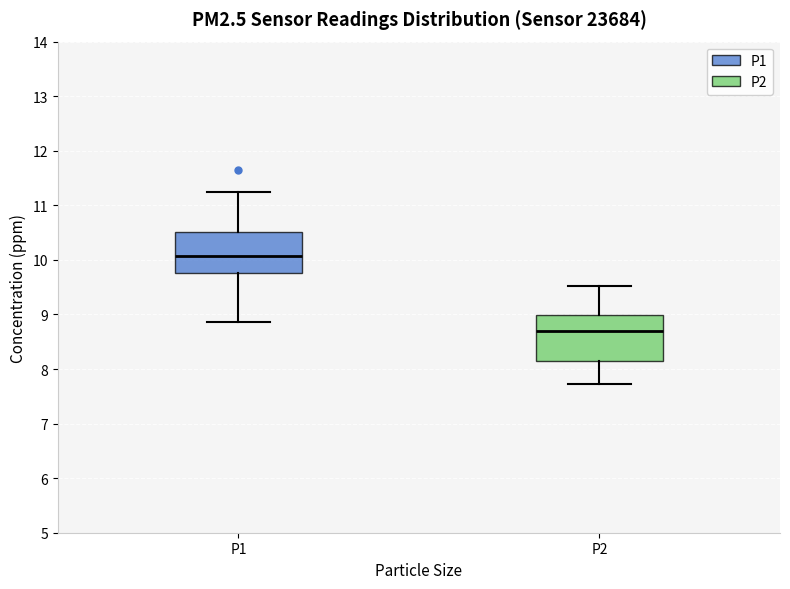

Reading left to right, read every box against the y-axis: the position of its median line, the range the box covers, and the ends of its whiskers. The values are not printed on the chart, so give them approximately, as read against the axis.

P1: median 10.1, box 9.8 to 10.5, whiskers 8.9 to 11.3
P2: median 8.7, box 8.2 to 9.0, whiskers 7.7 to 9.5